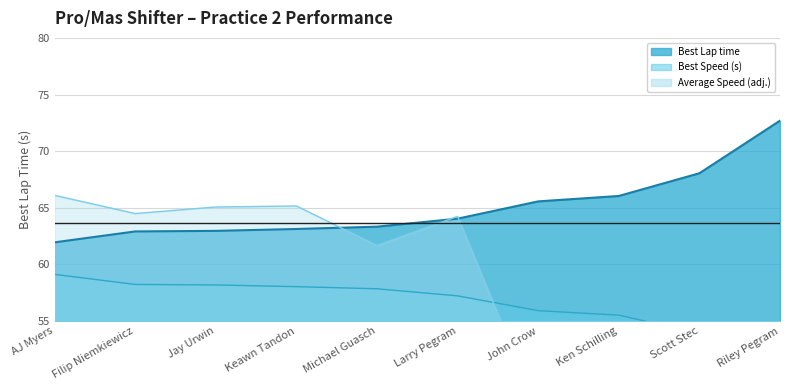

In Average Speed, how many points are lower than both neighbors (excluding endpoints)?

3